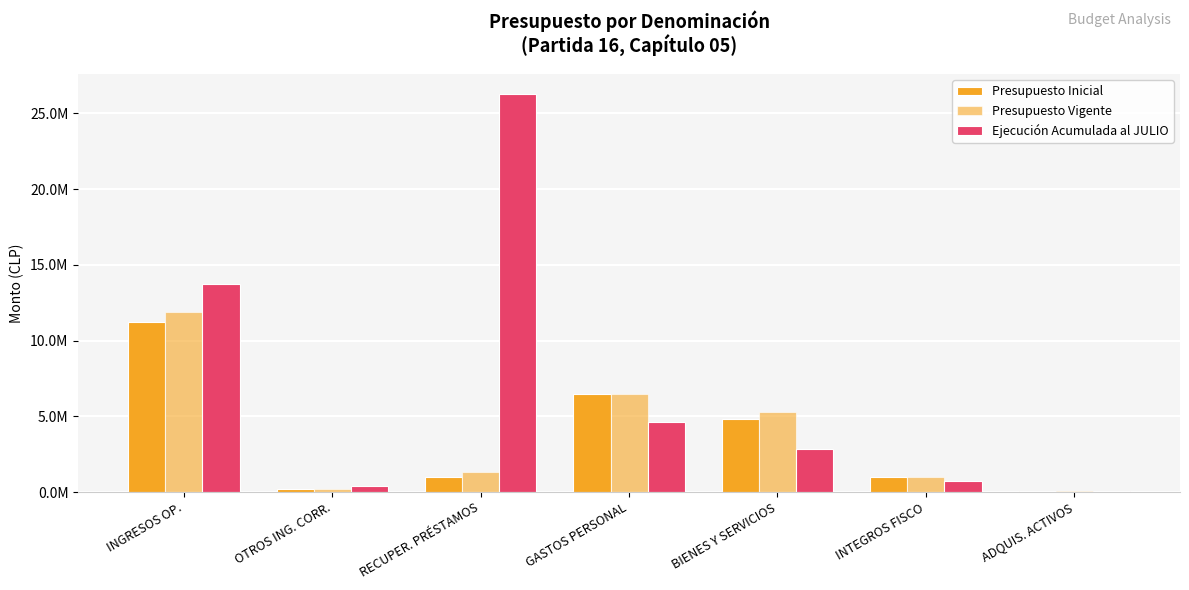

What is the average value of the Ejecución Acumulada al JULIO series?

6953469